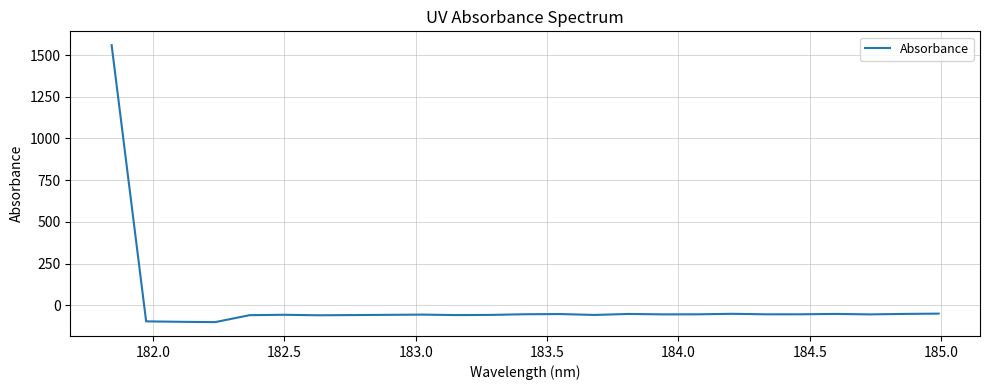

What is the smallest value displayed?

-101.3